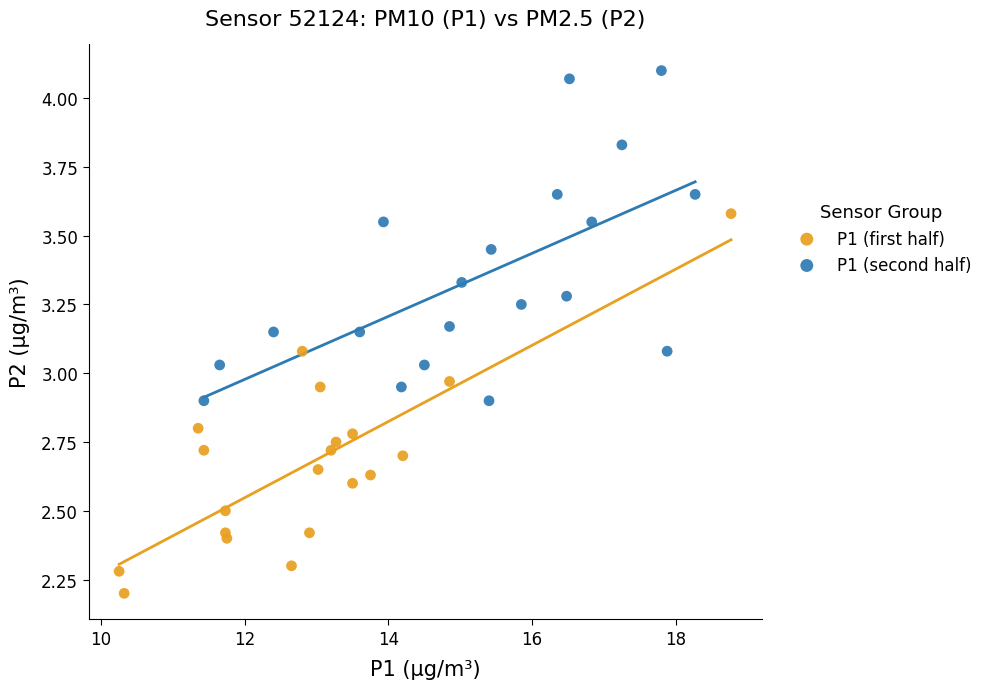

Which series reaches the minimum Y coordinate?

P1 (first half)